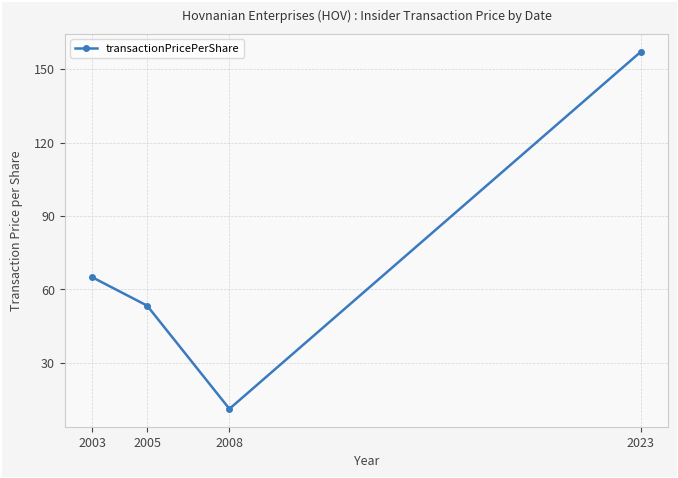

Which has a higher value, 2023 or 2008?

2023